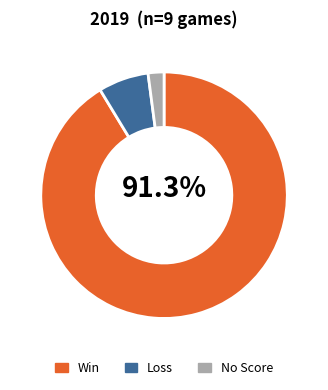

Does any single category account for the majority?

Yes